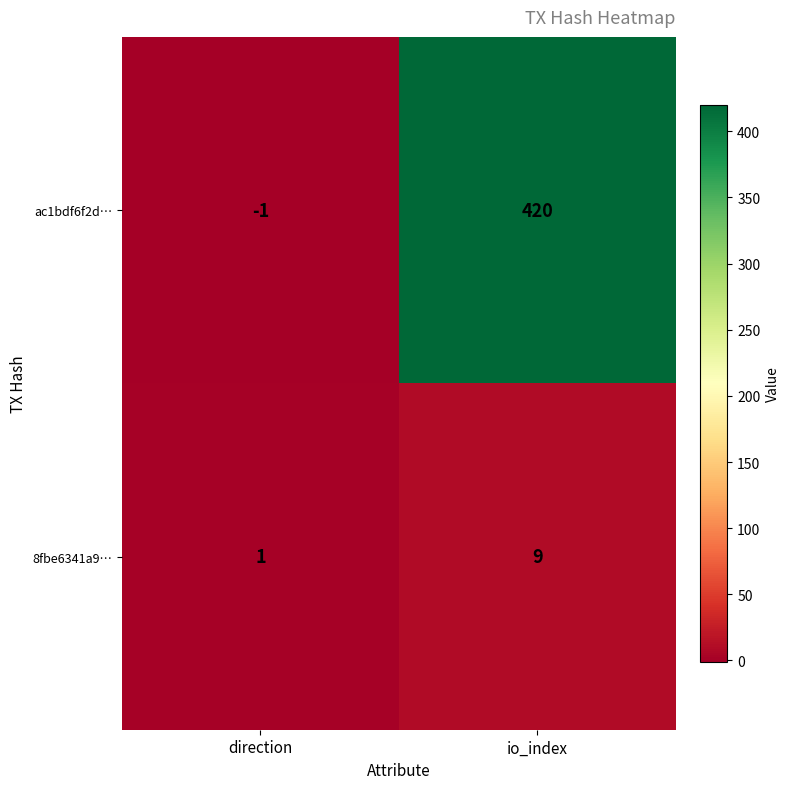

At which category is the sum across all series the highest?

io_index